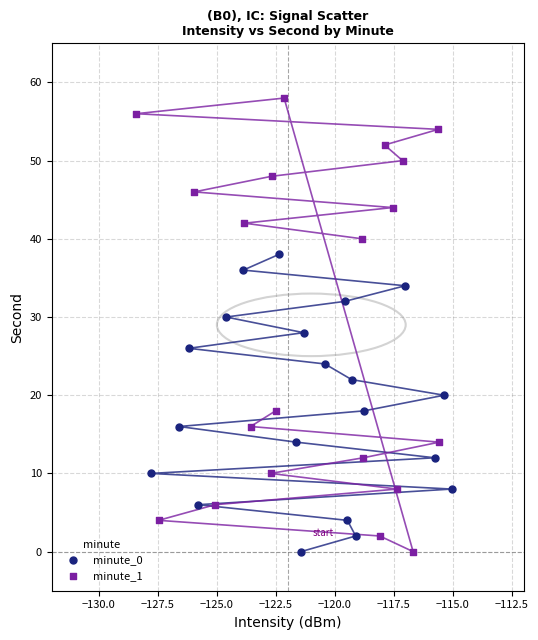

Which series reaches the maximum Y coordinate?

minute_1